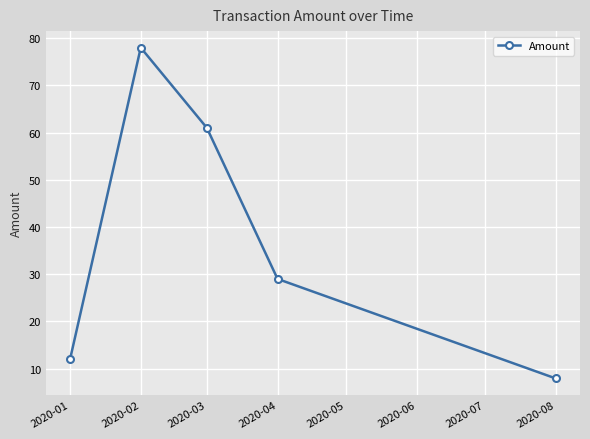

Is it true that the value at 2020-03 is 99.2?

False